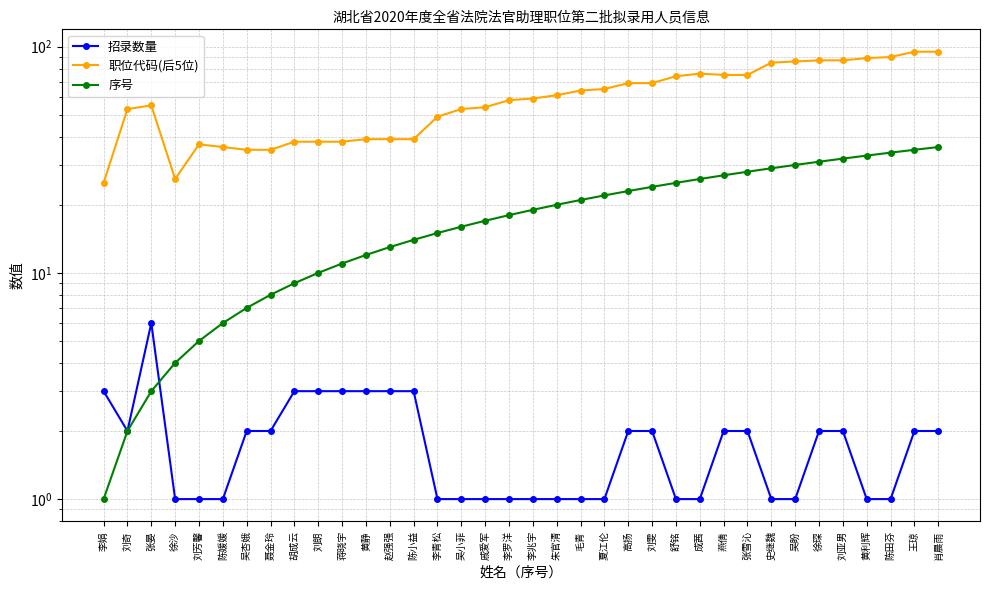

What position from the right is 张晏?

34